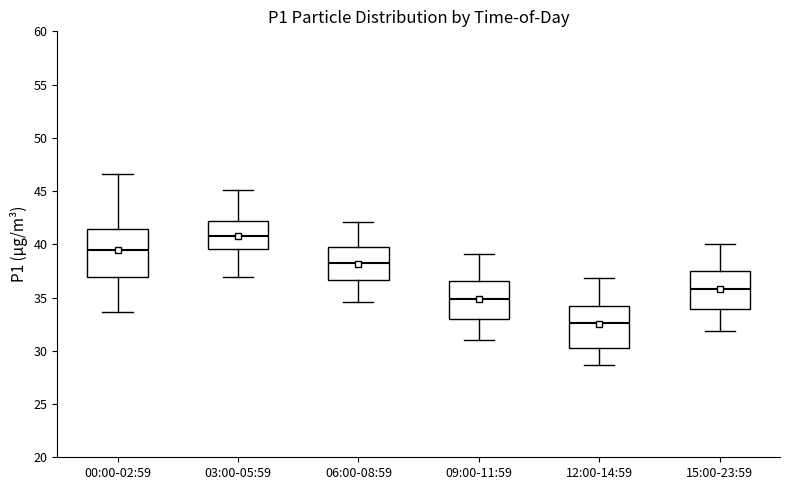

Reading left to right, read every box against the y-axis: the position of its median line, the range the box covers, and the ends of its whiskers. The values are not printed on the chart, so give them approximately, as read against the axis.

00:00-02:59: median 39.5, box 37.0 to 41.5, whiskers 33.5 to 46.5
03:00-05:59: median 41.0, box 39.5 to 42.0, whiskers 37.0 to 45.0
06:00-08:59: median 38.0, box 36.5 to 39.5, whiskers 34.5 to 42.0
09:00-11:59: median 35.0, box 33.0 to 36.5, whiskers 31.0 to 39.0
12:00-14:59: median 32.5, box 30.5 to 34.5, whiskers 28.5 to 37.0
15:00-23:59: median 36.0, box 34.0 to 37.5, whiskers 32.0 to 40.0